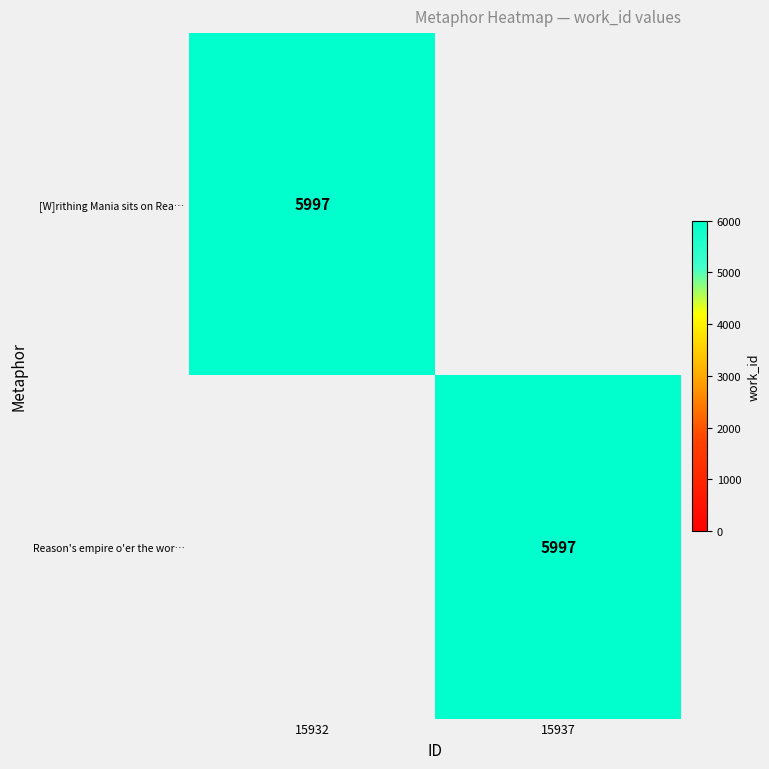

The [W]rithing Mania sits on Rea… series shows 8855 at 15932. True or false?

False